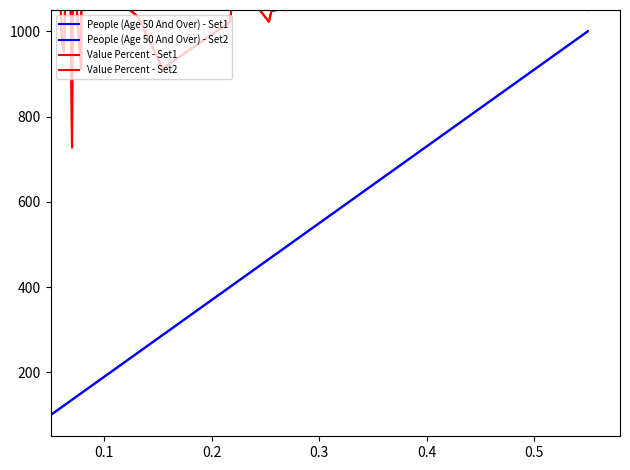

What are all the series names shown in the legend?

People (Age 50 And Over) - Set1, People (Age 50 And Over) - Set2, Value Percent - Set1, Value Percent - Set2